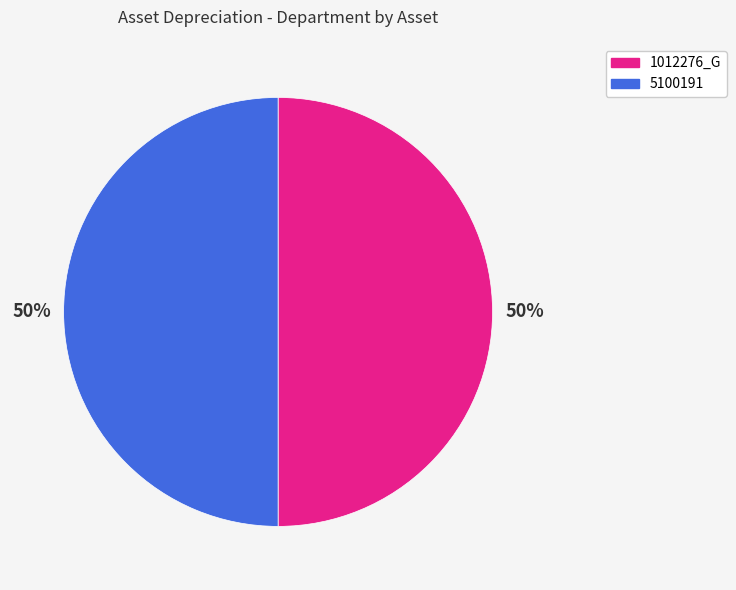

Approximately how many times larger is the value at 5100191 compared to 1012276_G?

1.0